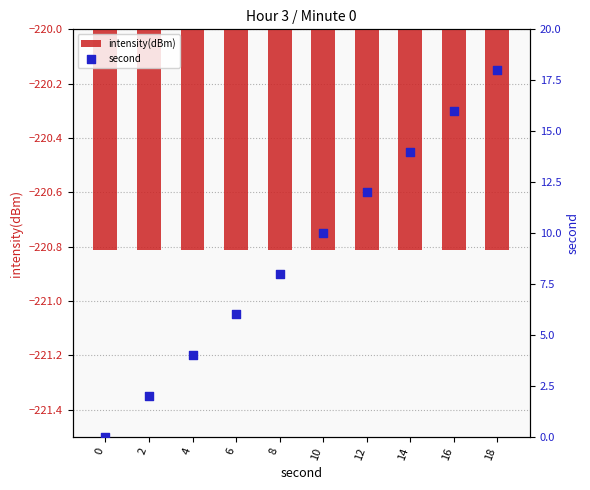

Which series has the largest Y range (max minus min)?

second